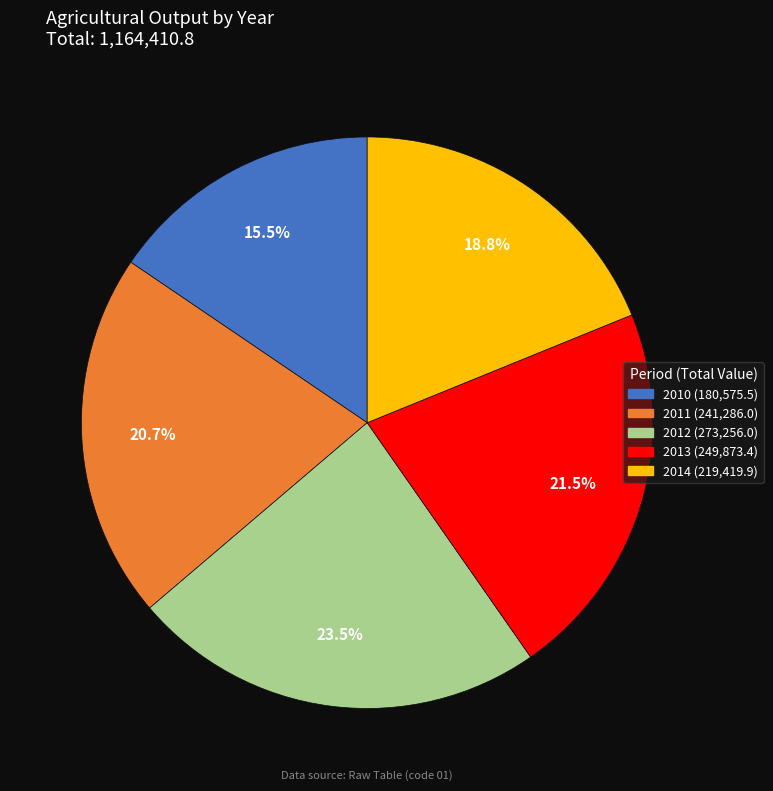

Is there any slice that represents more than half of the pie?

No